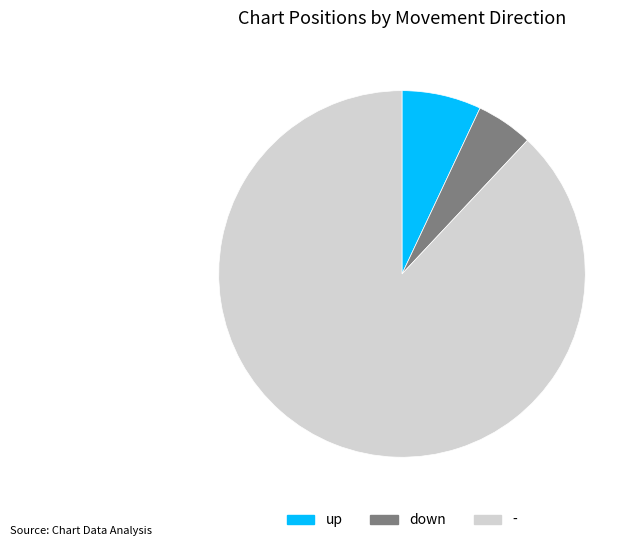

Which has a higher value, up or -?

-